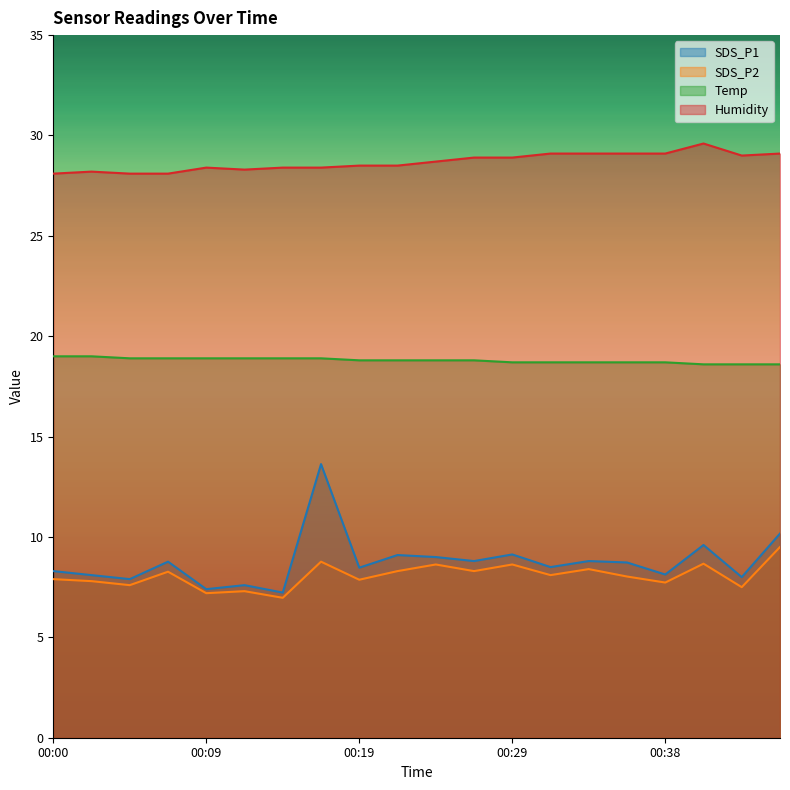

What is the value of the SDS_P2 point at the 8th from the left?

8.8